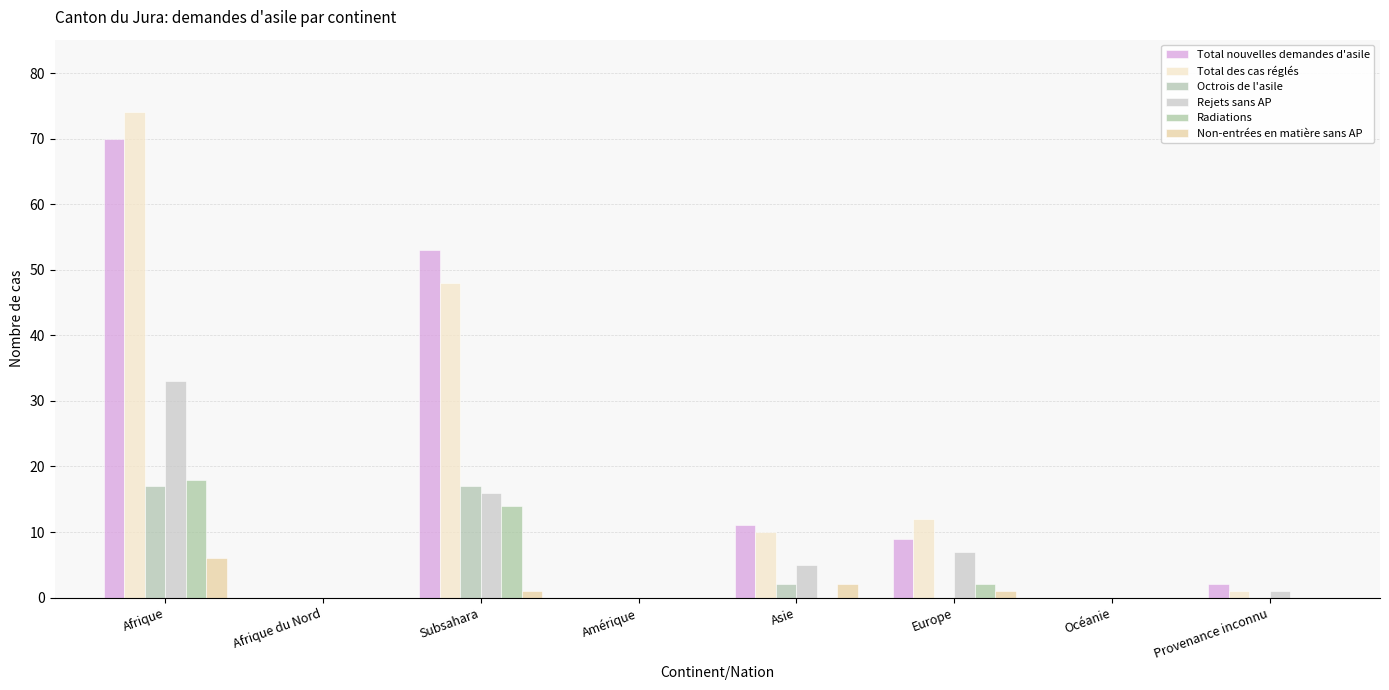

Are the bars horizontal?

No